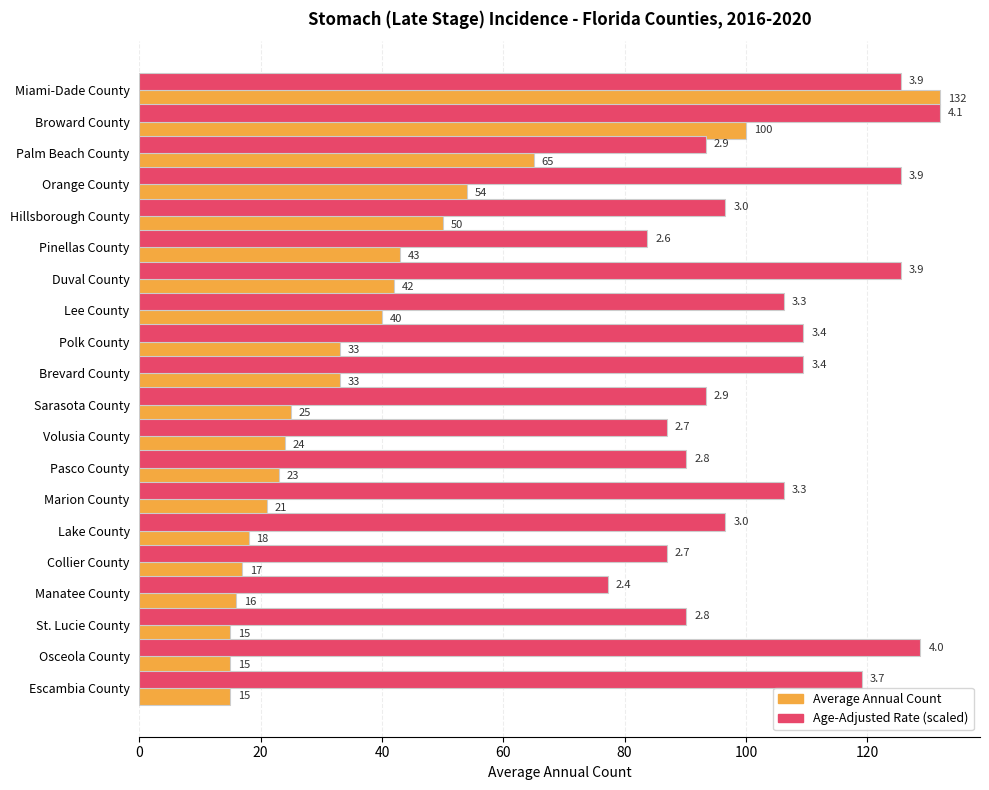

The value of Average Annual Count at Collier County is 17.0. True or false?

True